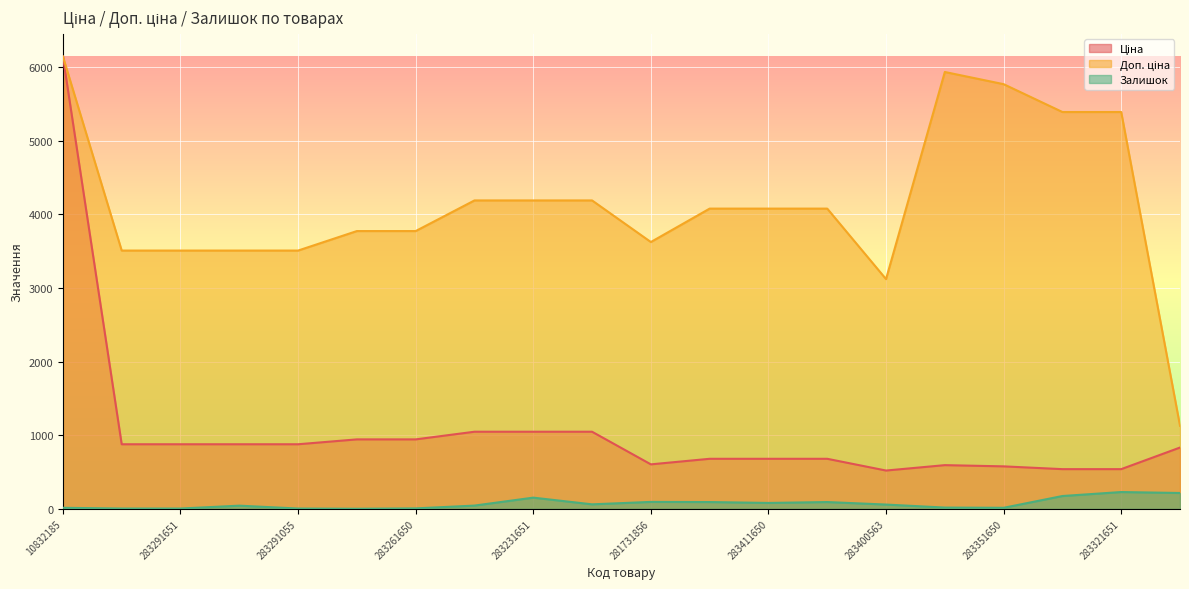

The value of Залишок at 283291856 is 4.0. True or false?

True